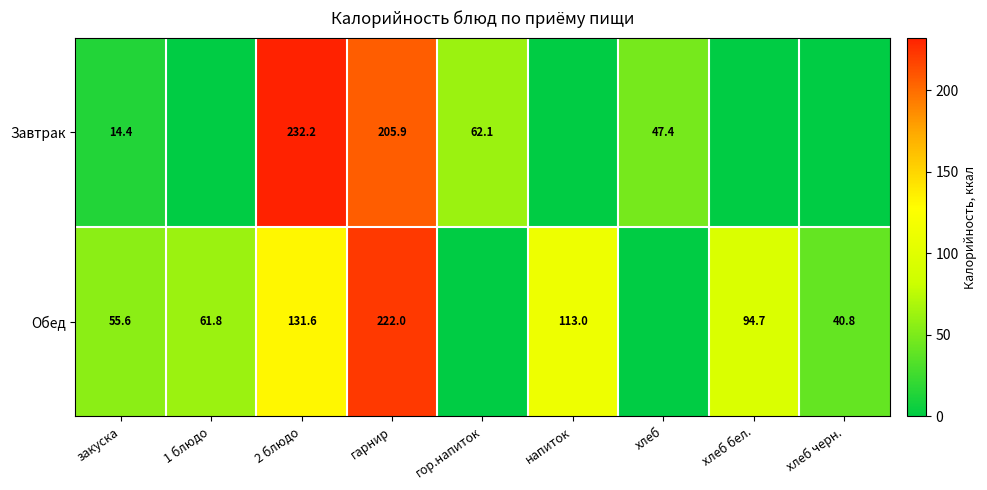

Is it true that Обед equals 130.0 at гарнир?

False